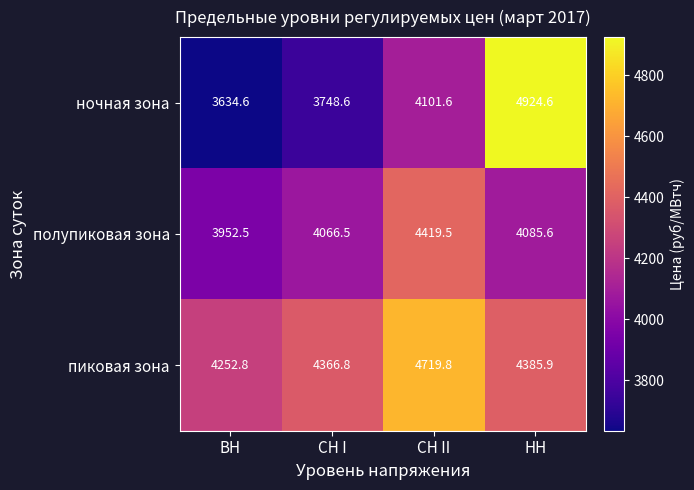

Reading left to right, transcribe all the data shown in this chart.

ночная зона: 3634.6	3748.6	4101.6	4924.6
полупиковая зона: 3952.5	4066.5	4419.5	4085.6
пиковая зона: 4252.8	4366.8	4719.8	4385.9